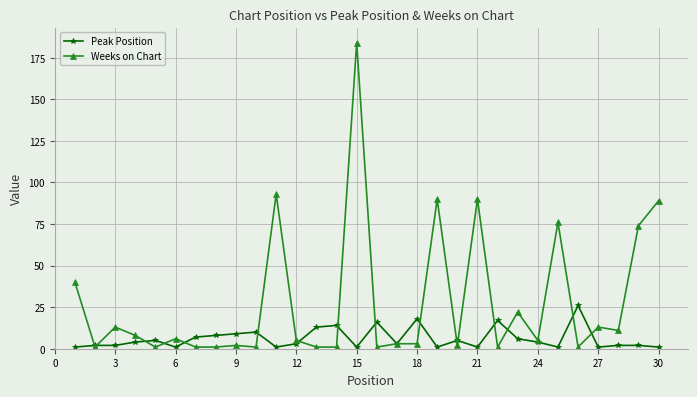

Which series has the widest spread of values?

Weeks on Chart